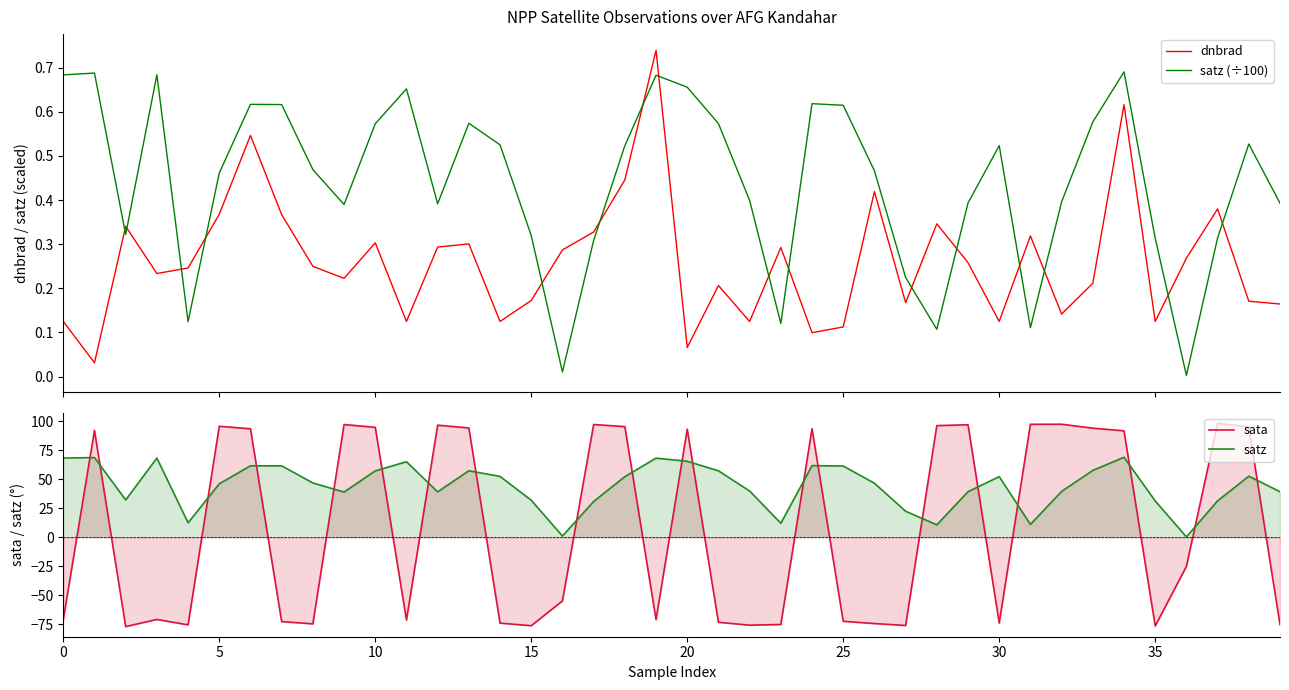

How many times do sata and satz cross each other?

20